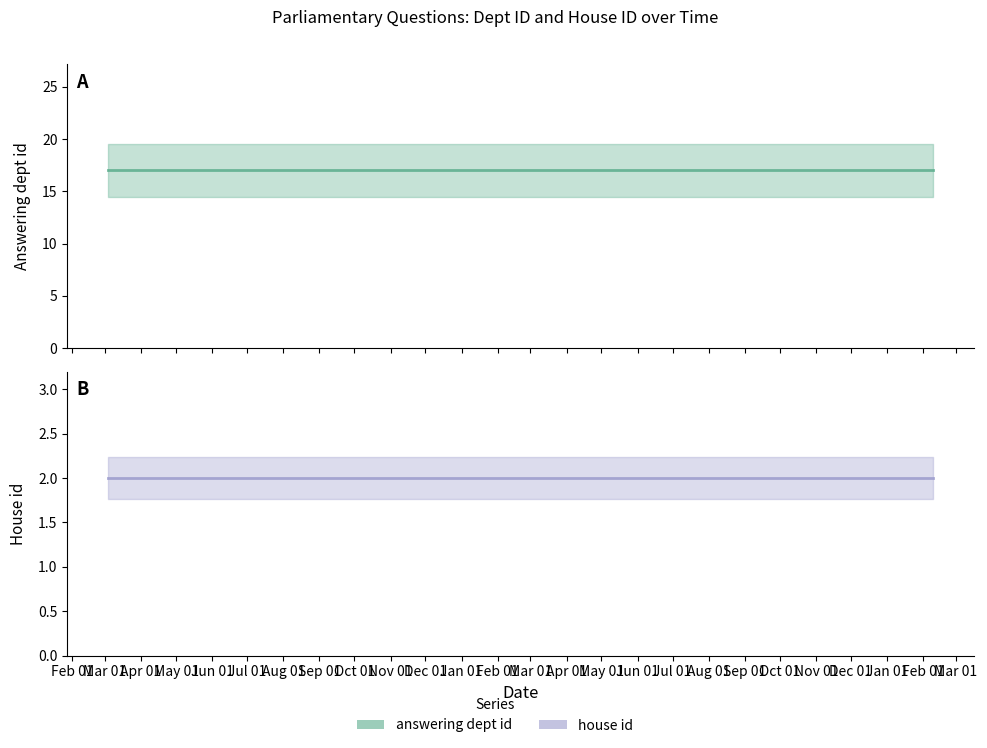

The value of house id at 2021-03-17 is 2. True or false?

True